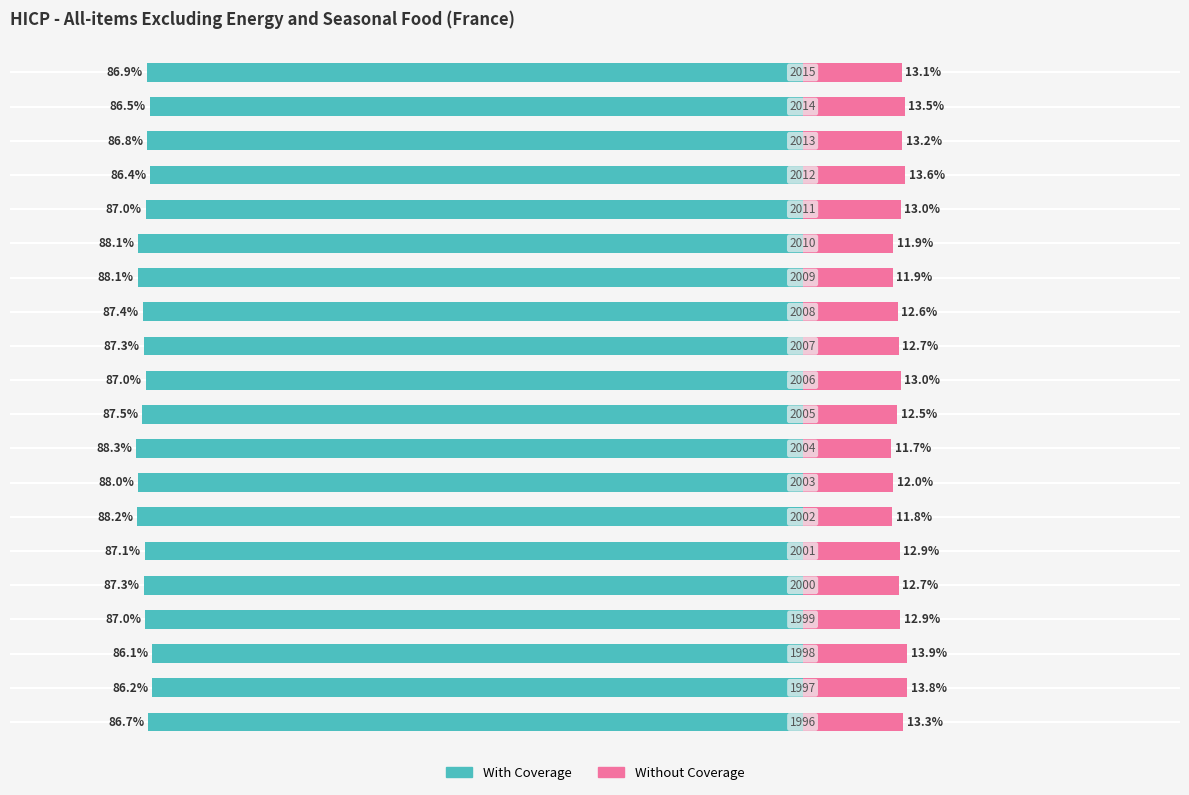

Which series has the largest total across all categories?

With Coverage